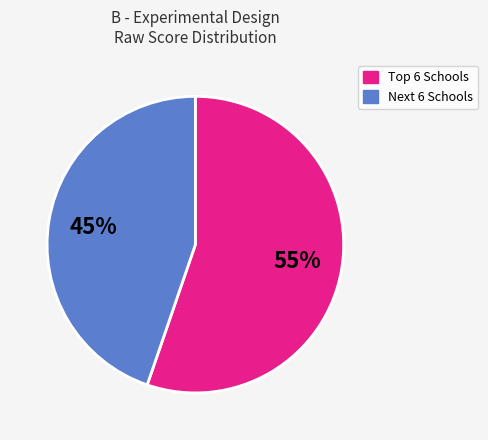

To the nearest percent, what is the average slice percentage?

50%